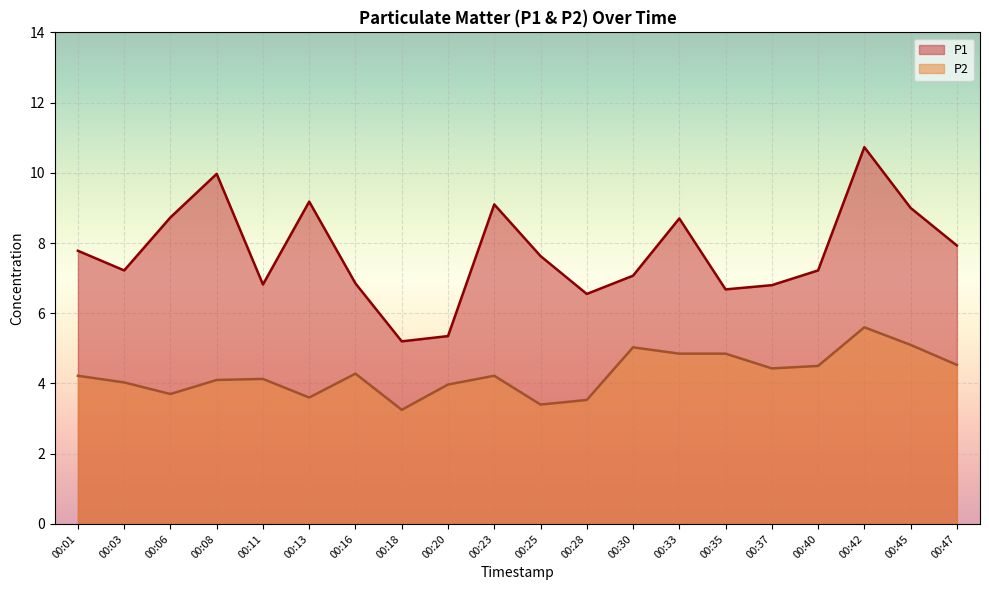

At which label does P2 first exceed 4?

00:01